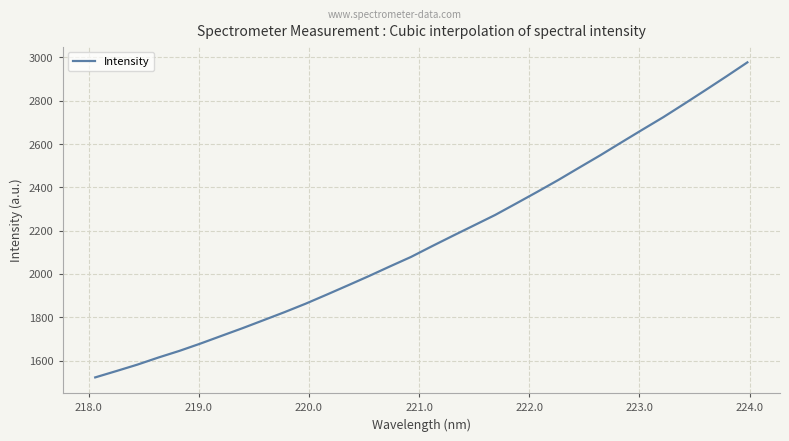

True or false: there are more than 1 points higher than both neighbors.

False